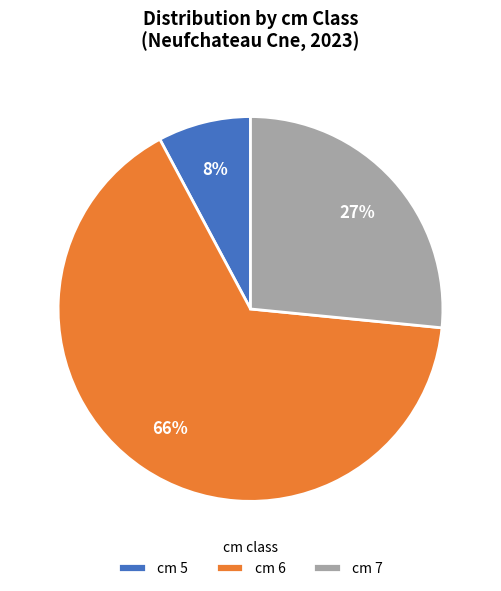

Which category has the smallest portion of the pie?

cm 5